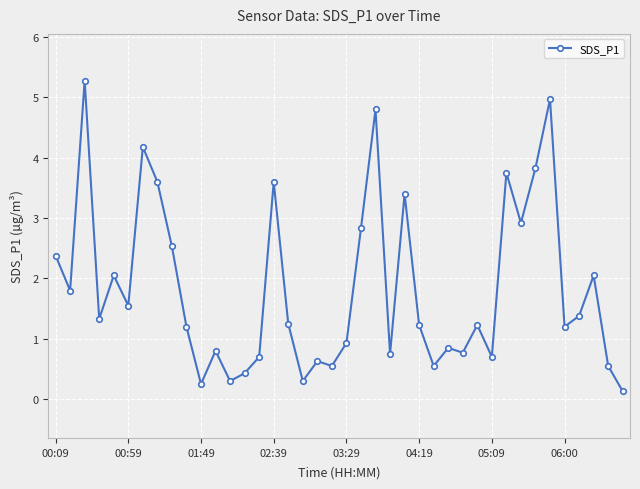

What is the sum of all values?

73.5